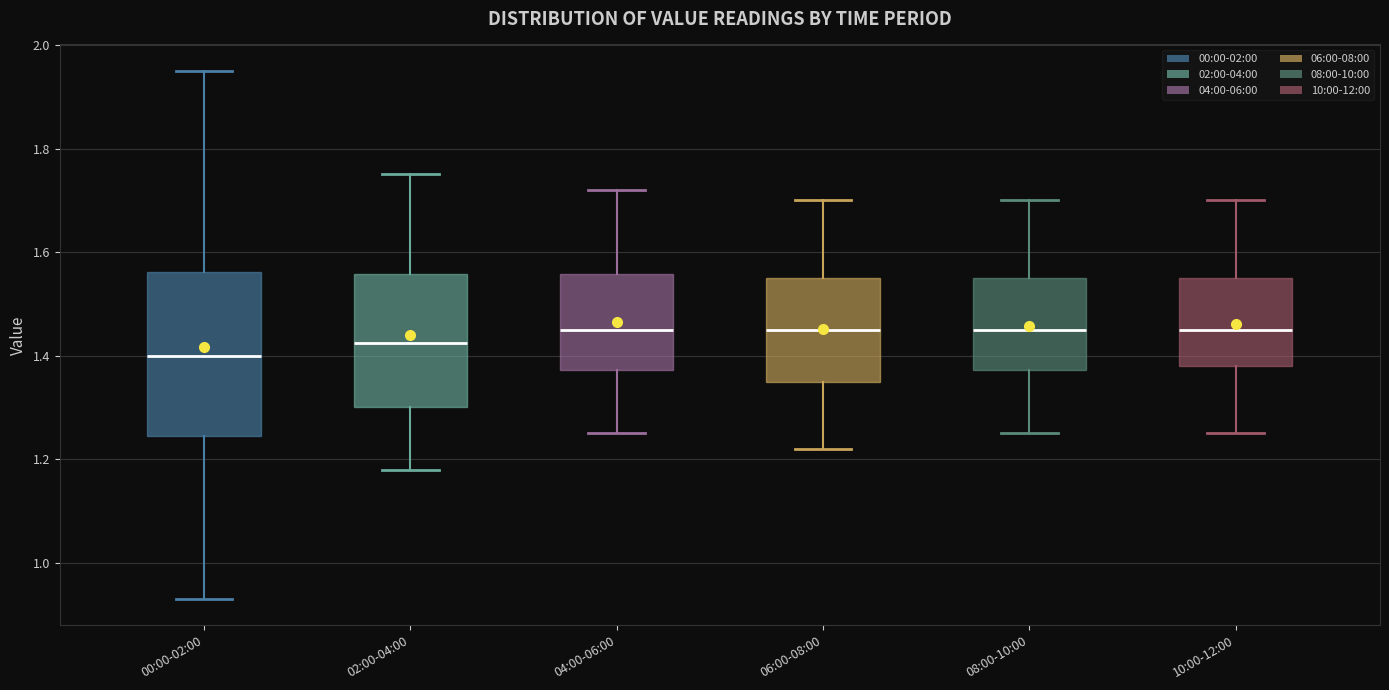

Which box is the tallest, from its lower edge to its upper edge?

00:00-02:00